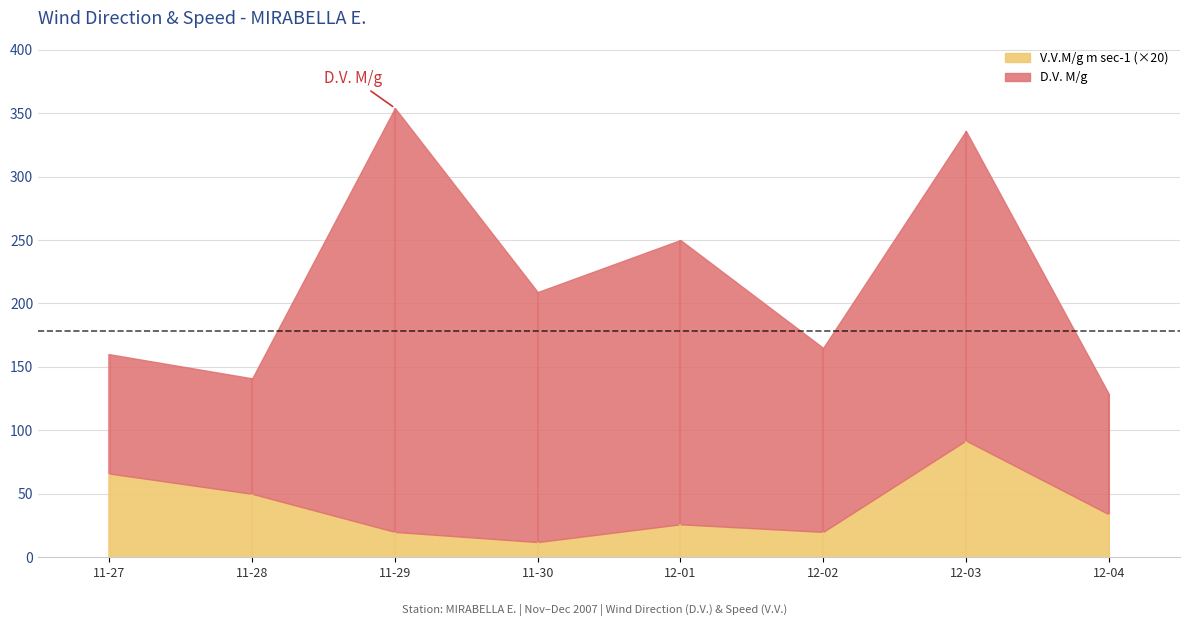

The V.V.M/g m sec-1 series shows 4.3 at 2007-11-27. True or false?

False